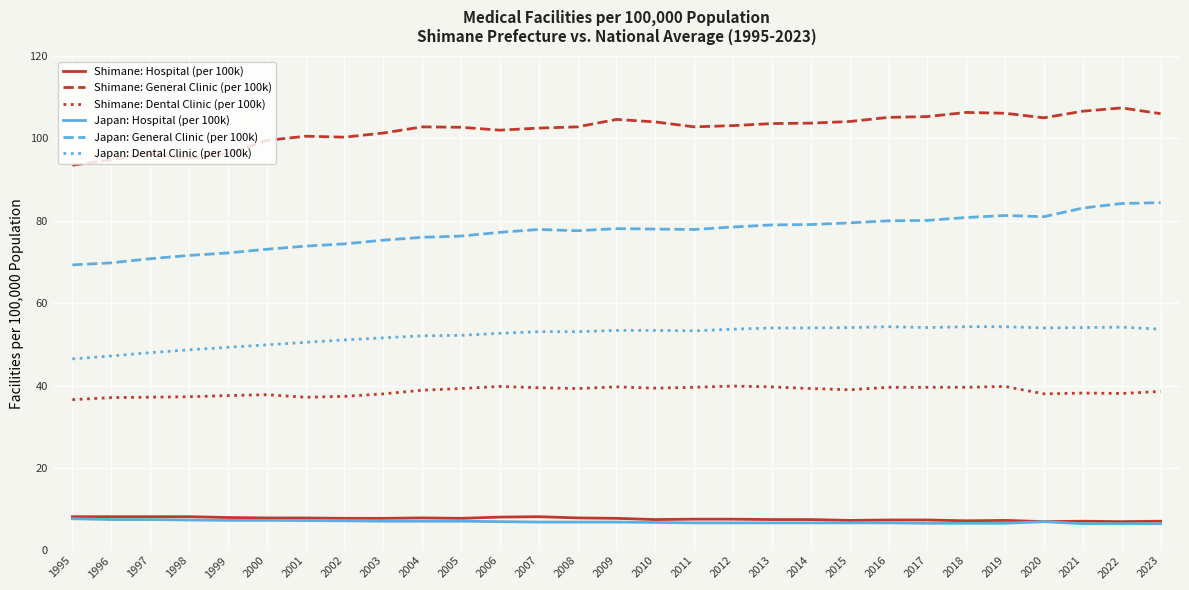

At how many categories does at least one series exceed 39?

29